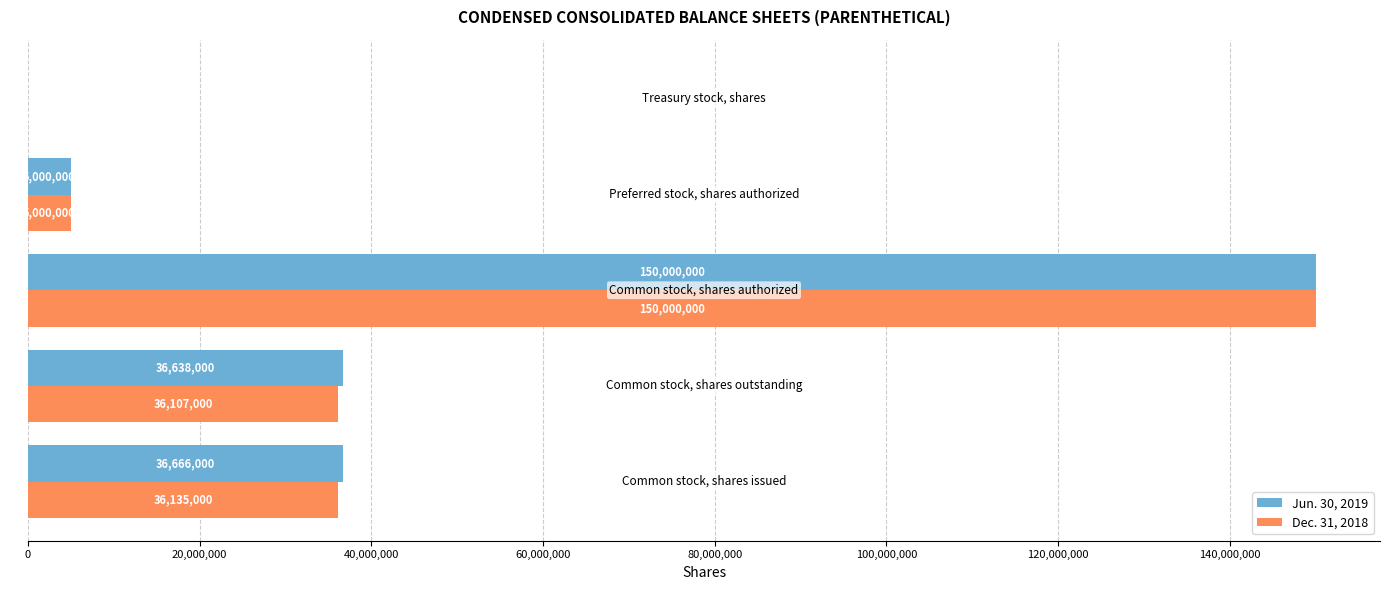

What is the highest value of the Dec. 31, 2018 series?

150000000